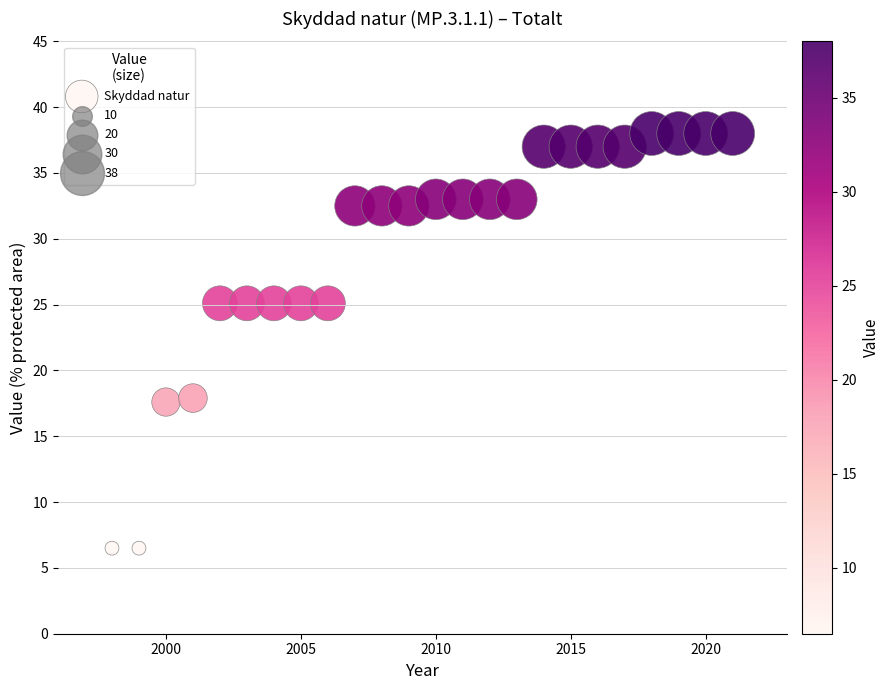

What is the range of Y values (max minus min)?

31.5